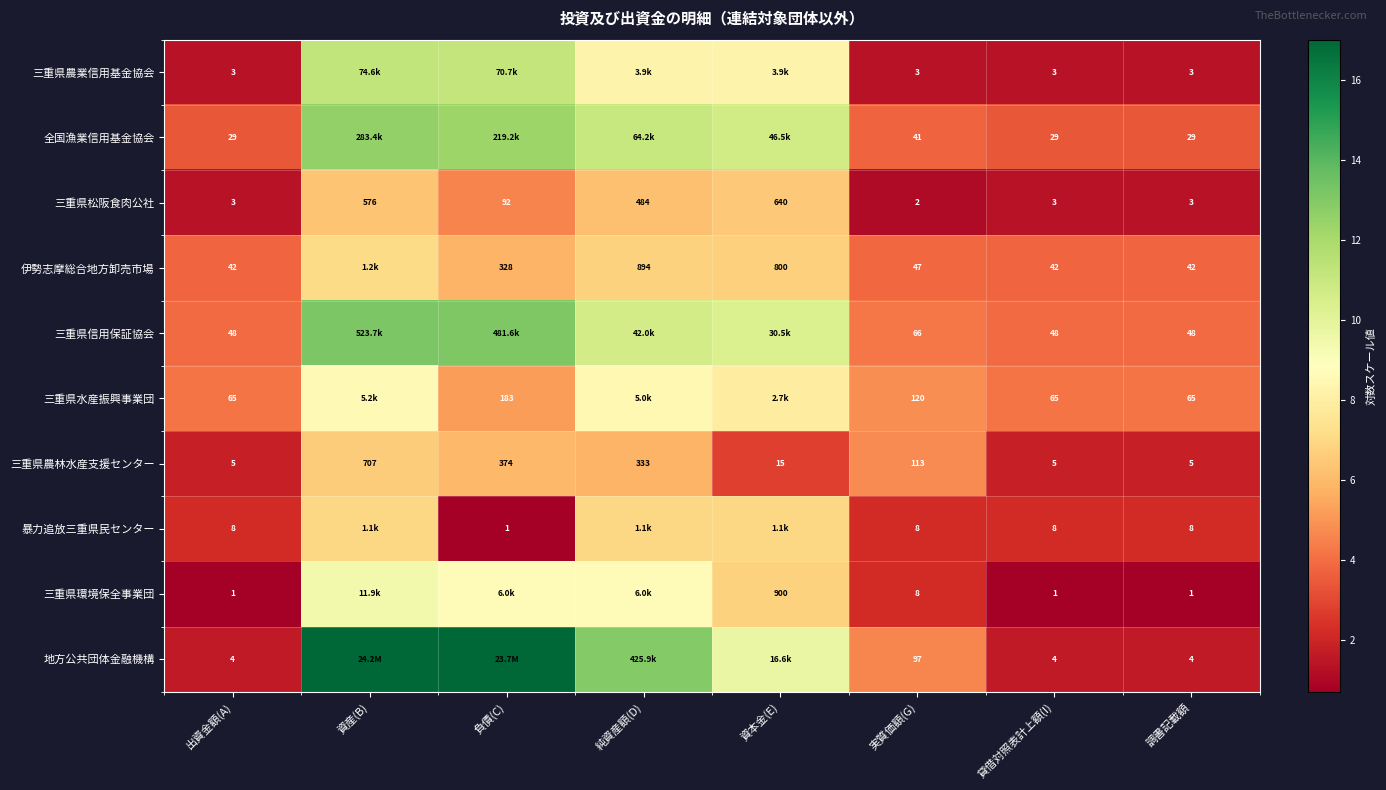

Between 実質価額(G) and 資本金(E), which is larger?

資本金(E)